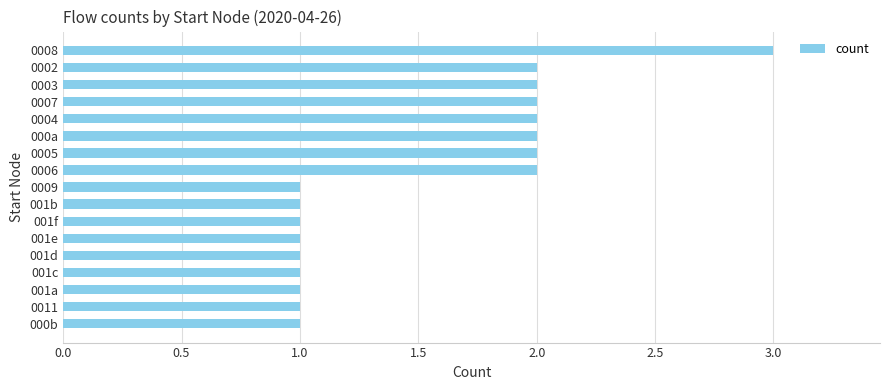

What is the ratio of the value at 001d to the value at 001c?

1.0